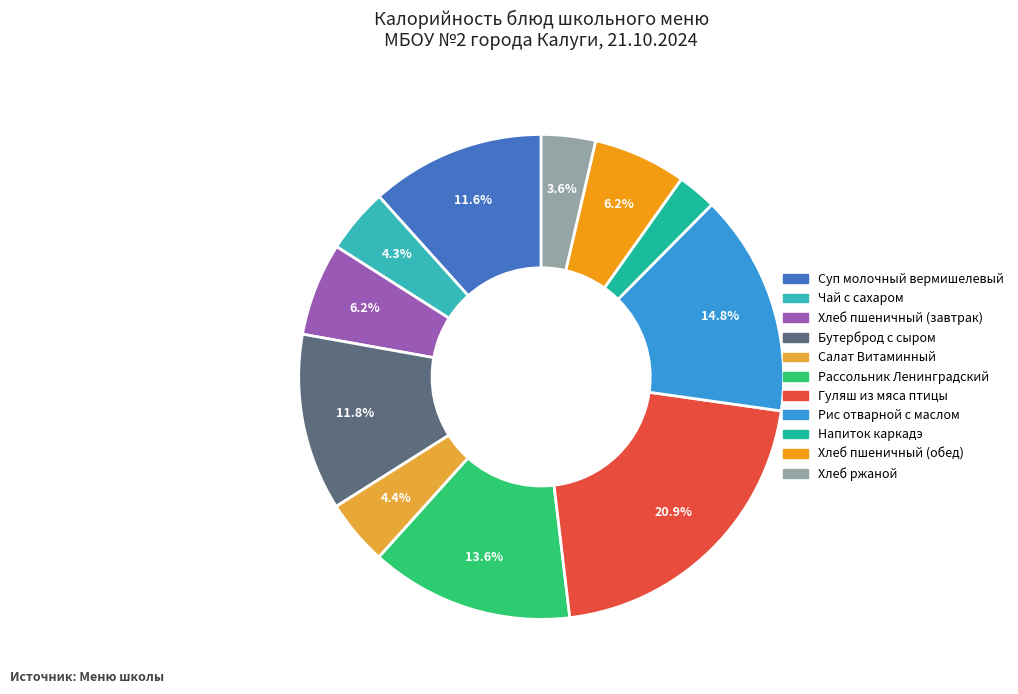

Combined, what portion of the pie is Гуляш из мяса птицы and Суп молочный вермишелевый?

32.5%